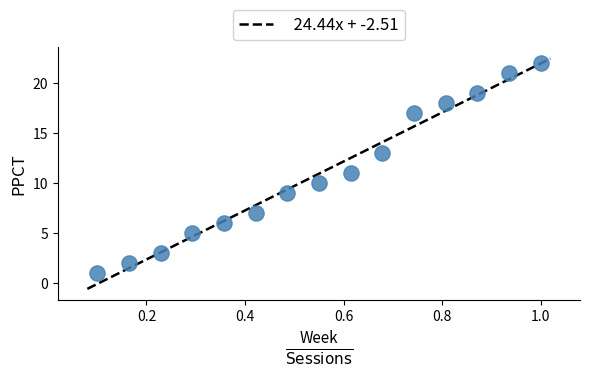

What is the range of Y values (max minus min)?

21